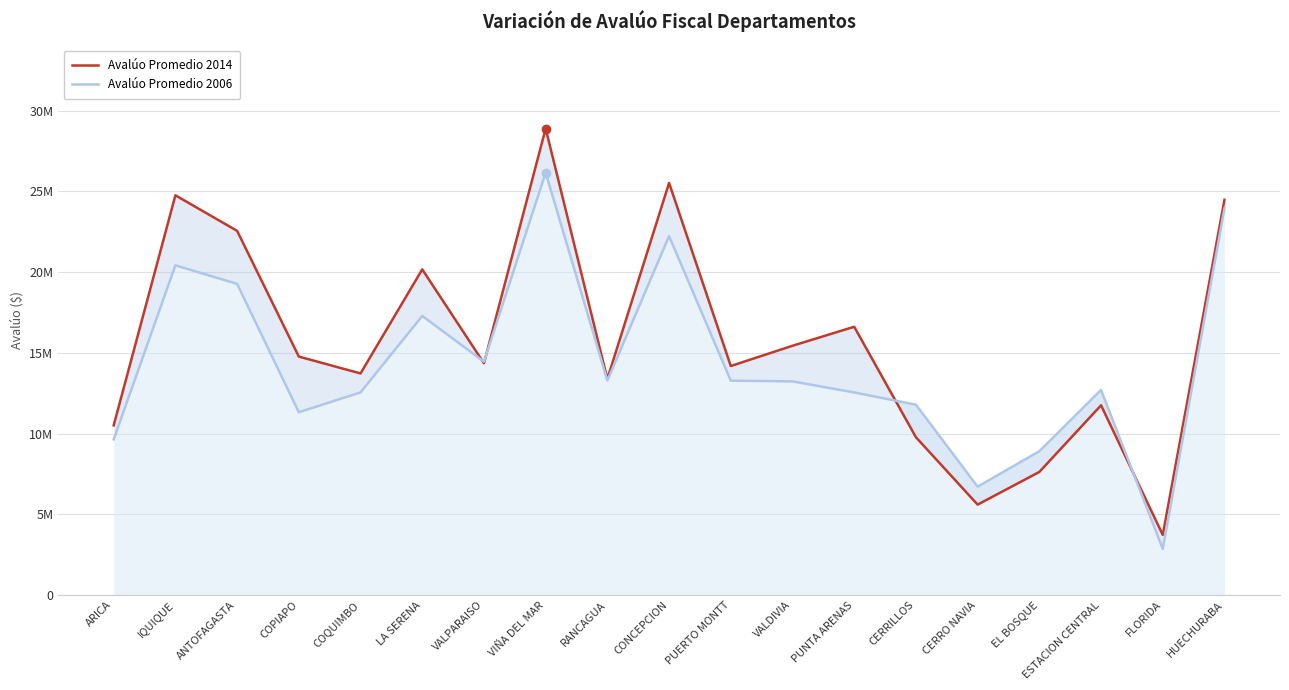

List the series in order of their overall mean, lowest first.

Avalúo Promedio 2006, Avalúo Promedio 2014